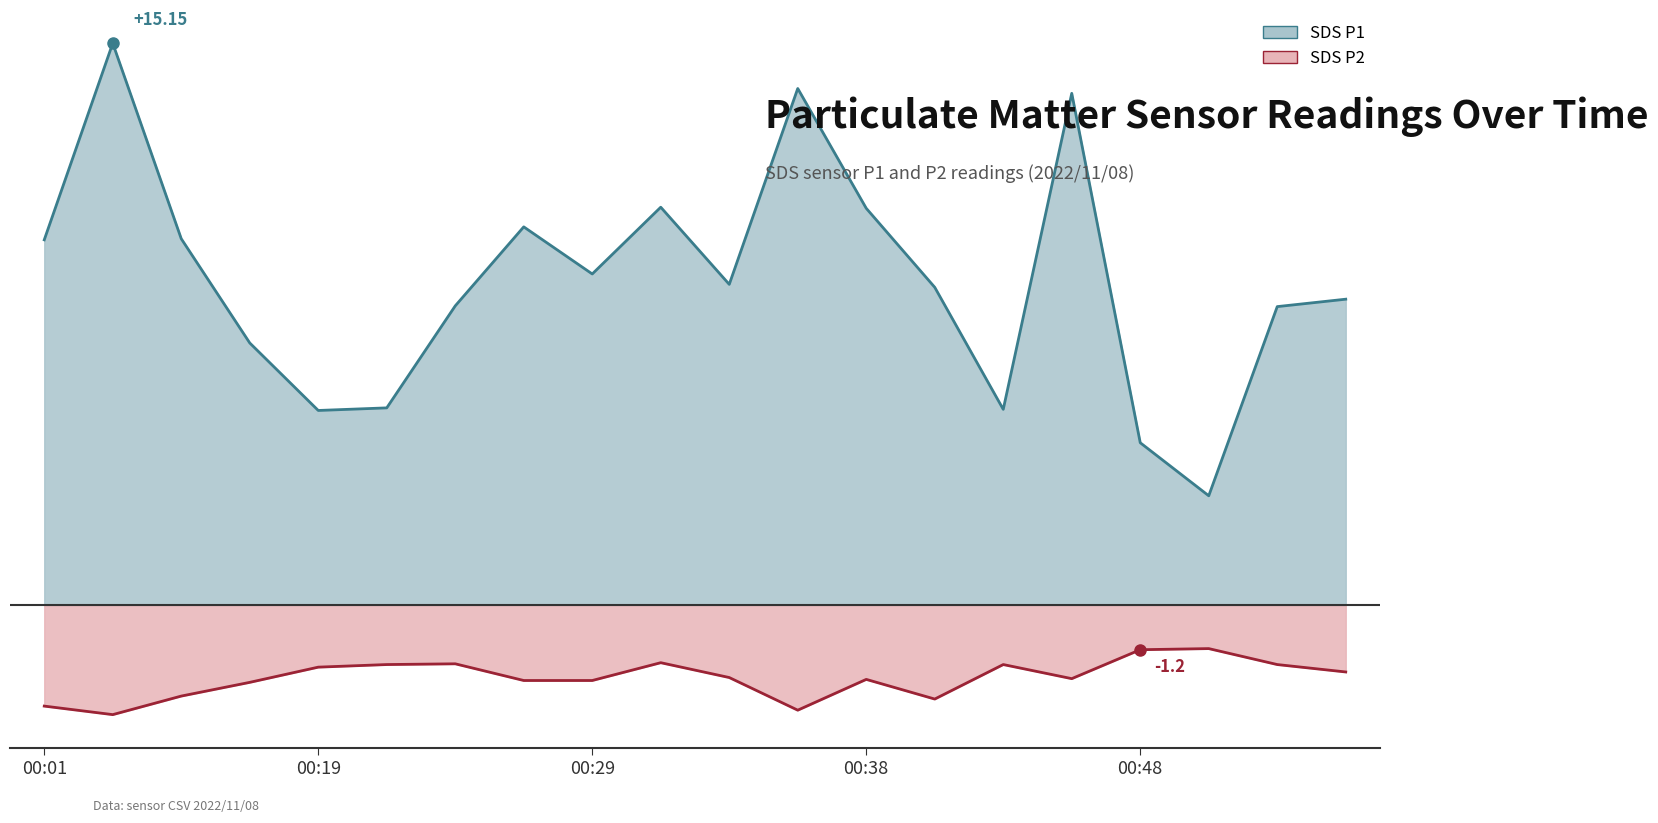

True or false: SDS_P1 has more than 1 interior local peaks.

True